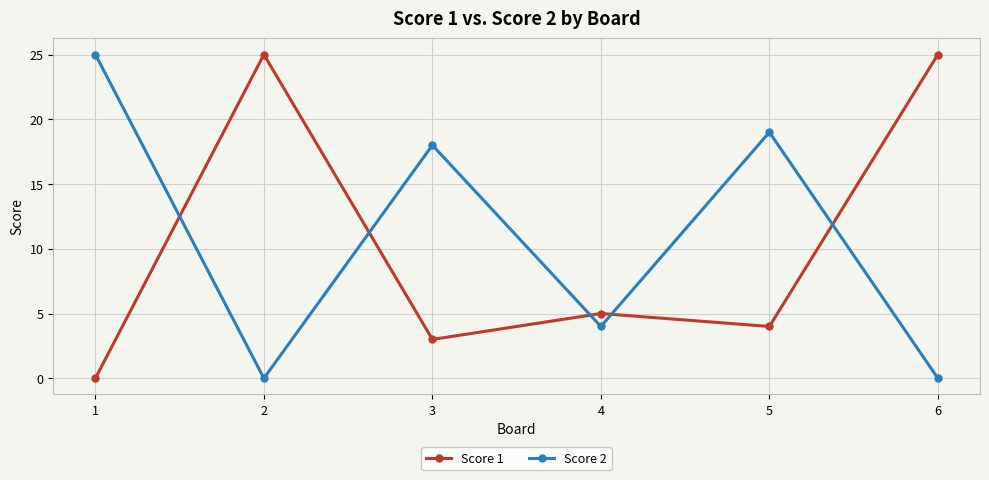

Is it true that Score 2 equals 34 at 1?

False